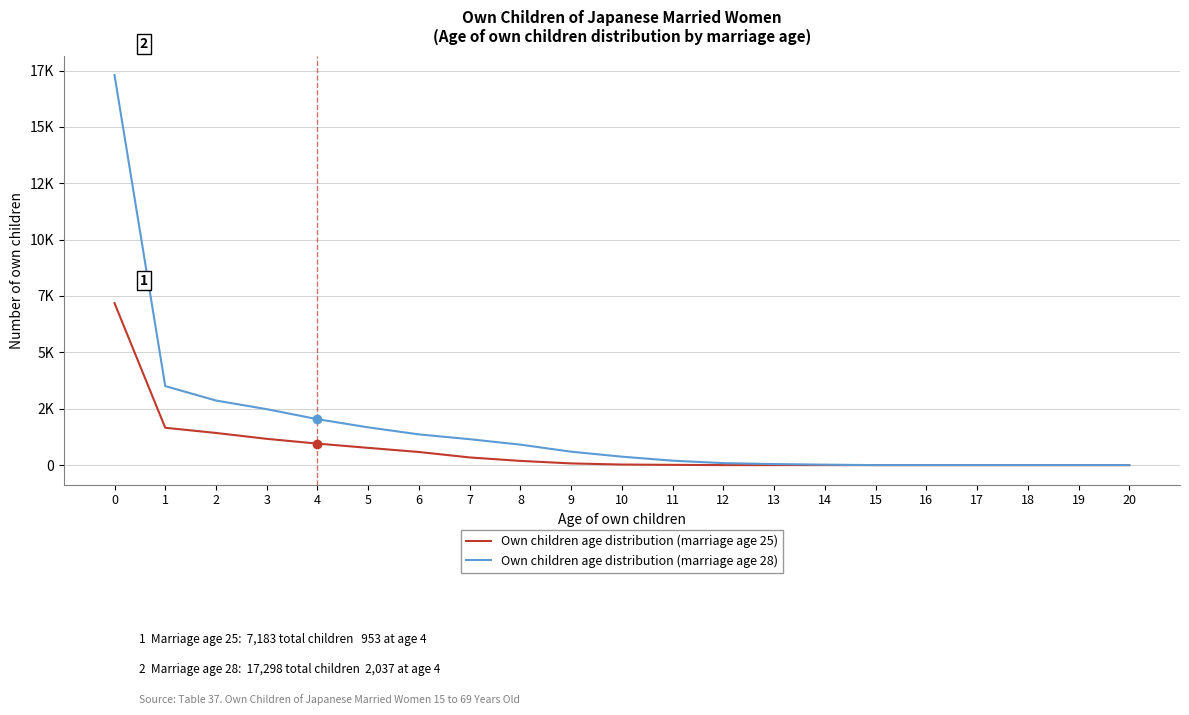

What are all the series names shown in the legend?

Own children age distribution (marriage age 25), Own children age distribution (marriage age 28)